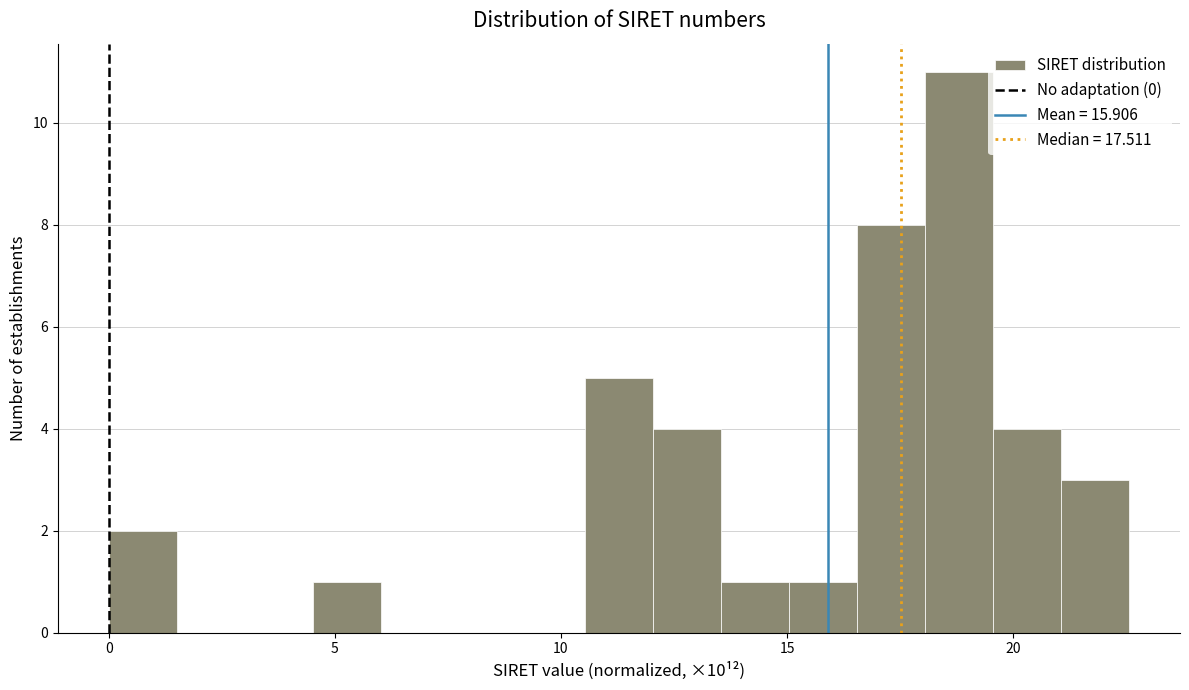

Around what value on the x-axis is the tallest bar? Give the approximate position of its centre, as read against the axis.

19.0